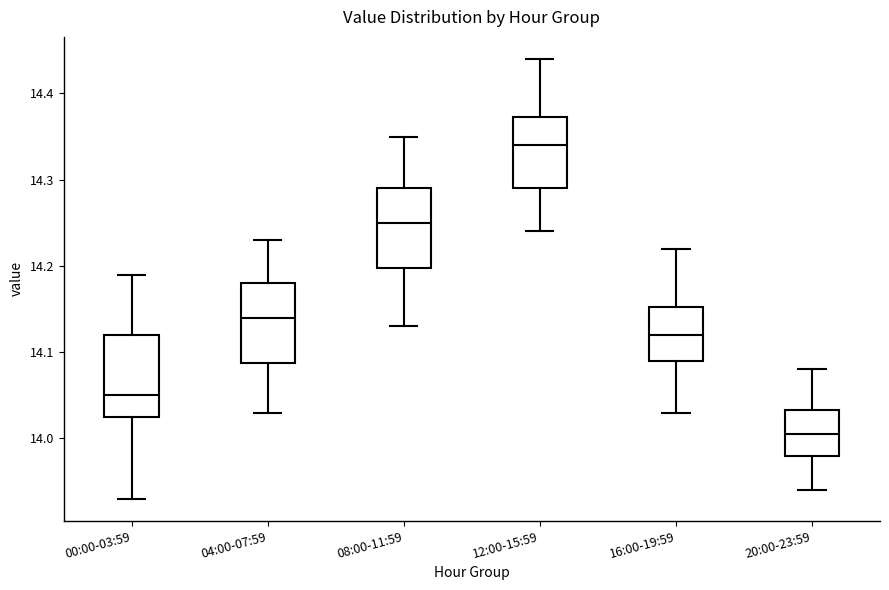

Reading left to right, transcribe this box plot: for each box, give where its median line is, the range the box spans, and where its two whiskers end, as read against the y-axis. The values are not printed on the chart, so give them approximately, as read against the axis.

00:00-03:59: median 14.05, box 14.03 to 14.12, whiskers 13.93 to 14.19
04:00-07:59: median 14.14, box 14.09 to 14.18, whiskers 14.03 to 14.23
08:00-11:59: median 14.25, box 14.20 to 14.29, whiskers 14.13 to 14.35
12:00-15:59: median 14.34, box 14.29 to 14.37, whiskers 14.24 to 14.44
16:00-19:59: median 14.12, box 14.09 to 14.15, whiskers 14.03 to 14.22
20:00-23:59: median 14.01, box 13.98 to 14.03, whiskers 13.94 to 14.08